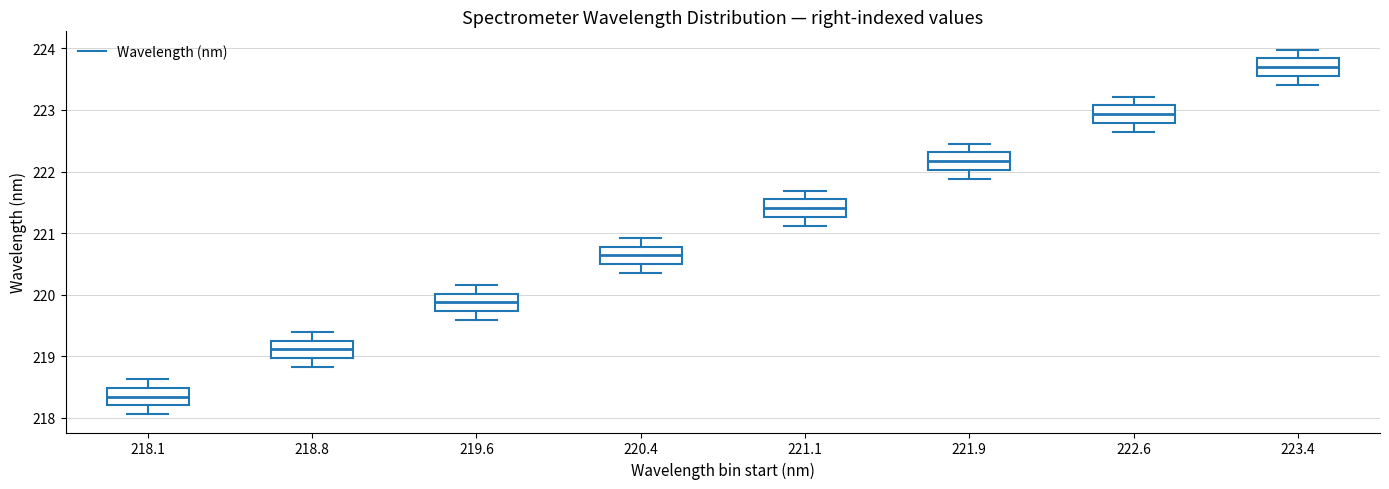

Which box has the lowest median line?

218.1